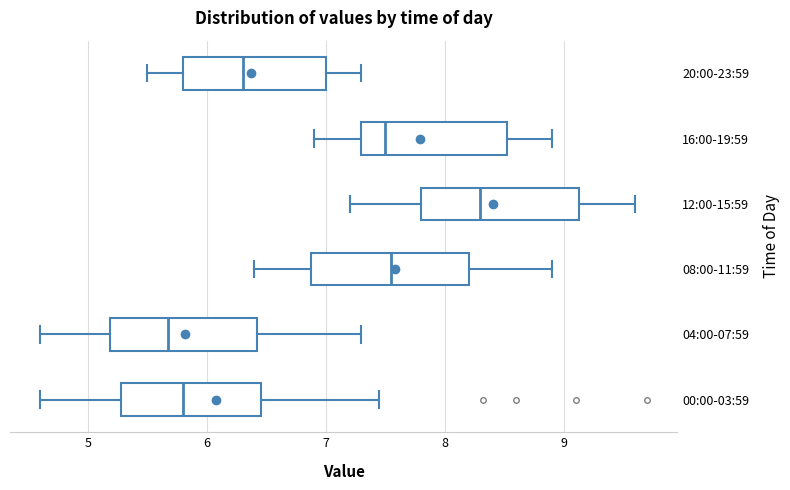

Reading bottom to top, read every box against the x-axis: the position of its median line, the range the box covers, and the ends of its whiskers. The values are not printed on the chart, so give them approximately, as read against the axis.

00:00-03:59: median 5.8, box 5.3 to 6.5, whiskers 4.6 to 7.5
04:00-07:59: median 5.7, box 5.2 to 6.4, whiskers 4.6 to 7.3
08:00-11:59: median 7.6, box 6.9 to 8.2, whiskers 6.4 to 8.9
12:00-15:59: median 8.3, box 7.8 to 9.1, whiskers 7.2 to 9.6
16:00-19:59: median 7.5, box 7.3 to 8.5, whiskers 6.9 to 8.9
20:00-23:59: median 6.3, box 5.8 to 7.0, whiskers 5.5 to 7.3